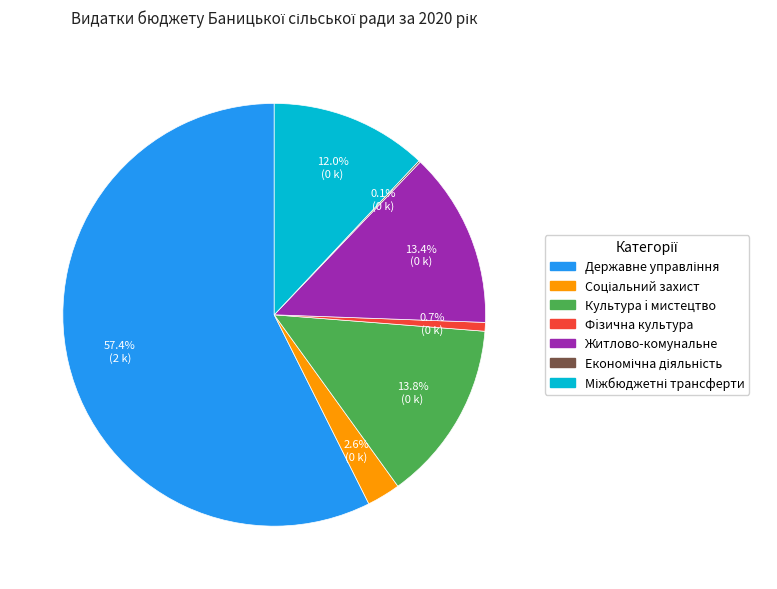

What percentage is NOT represented by Фiзична культура?

99.3%